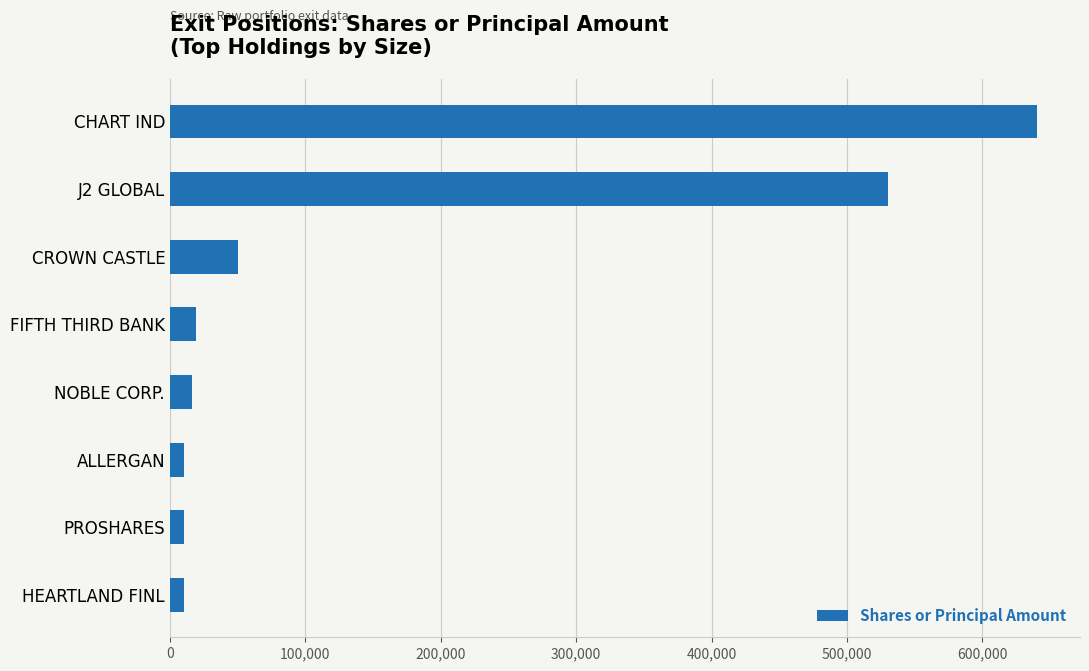

How many distinct data groups are displayed?

1